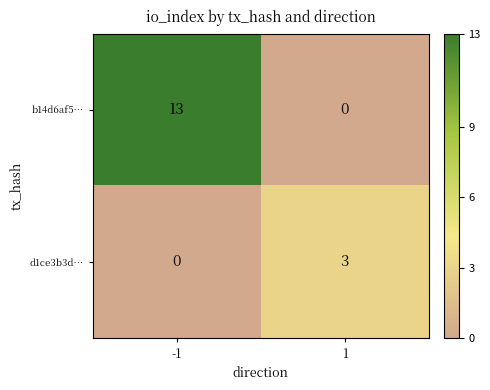

Which series changed the most between -1 and 1?

b14d6af5…